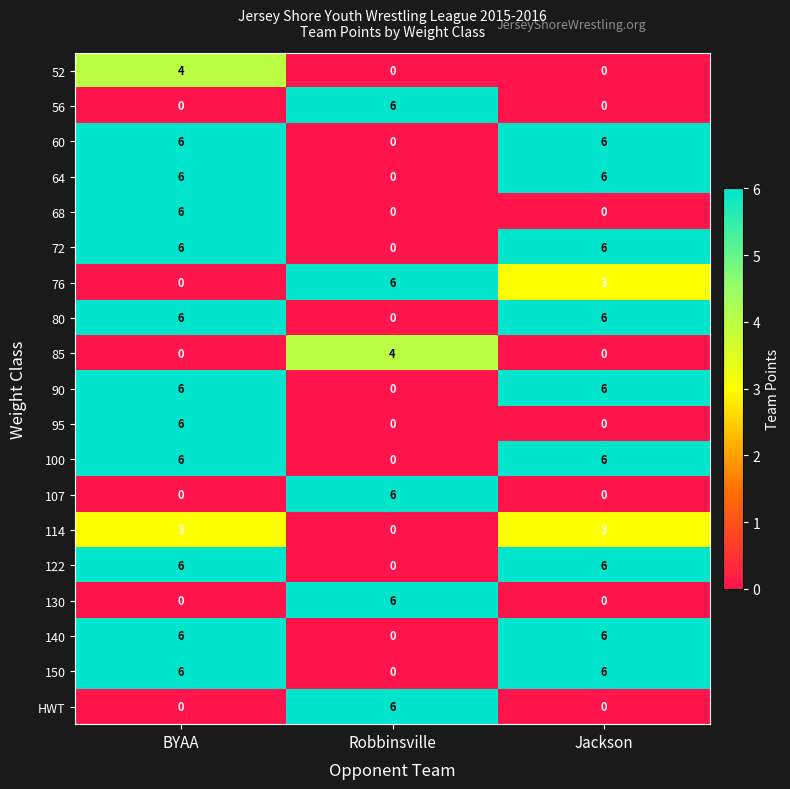

What is the sum of all 60 values?

12